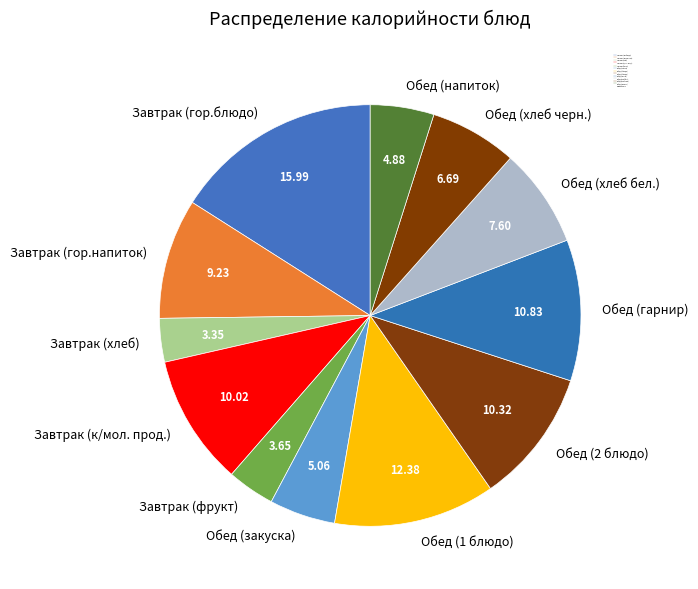

Is it true that Обед (хлеб бел.) is 1% of the pie?

False